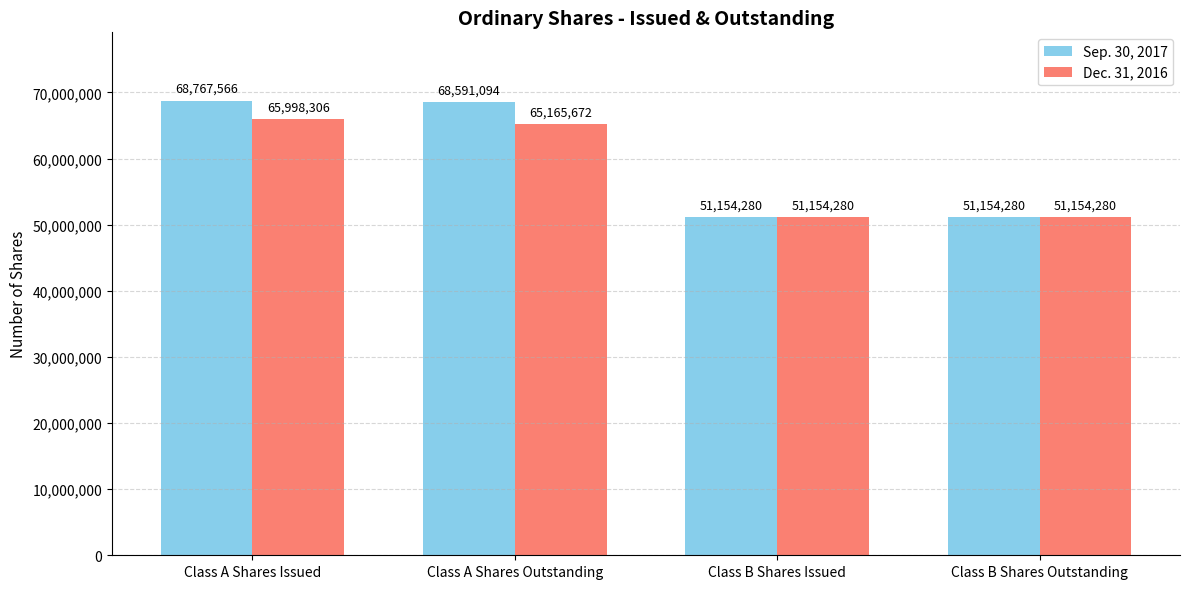

Does the chart contain any negative values?

No